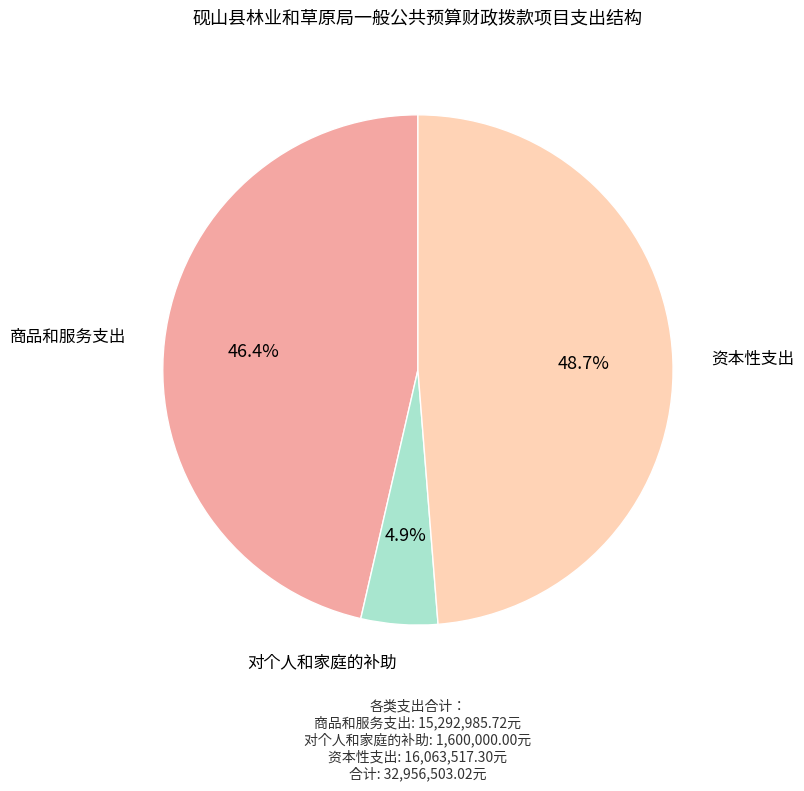

Count the number of slices in the pie.

3